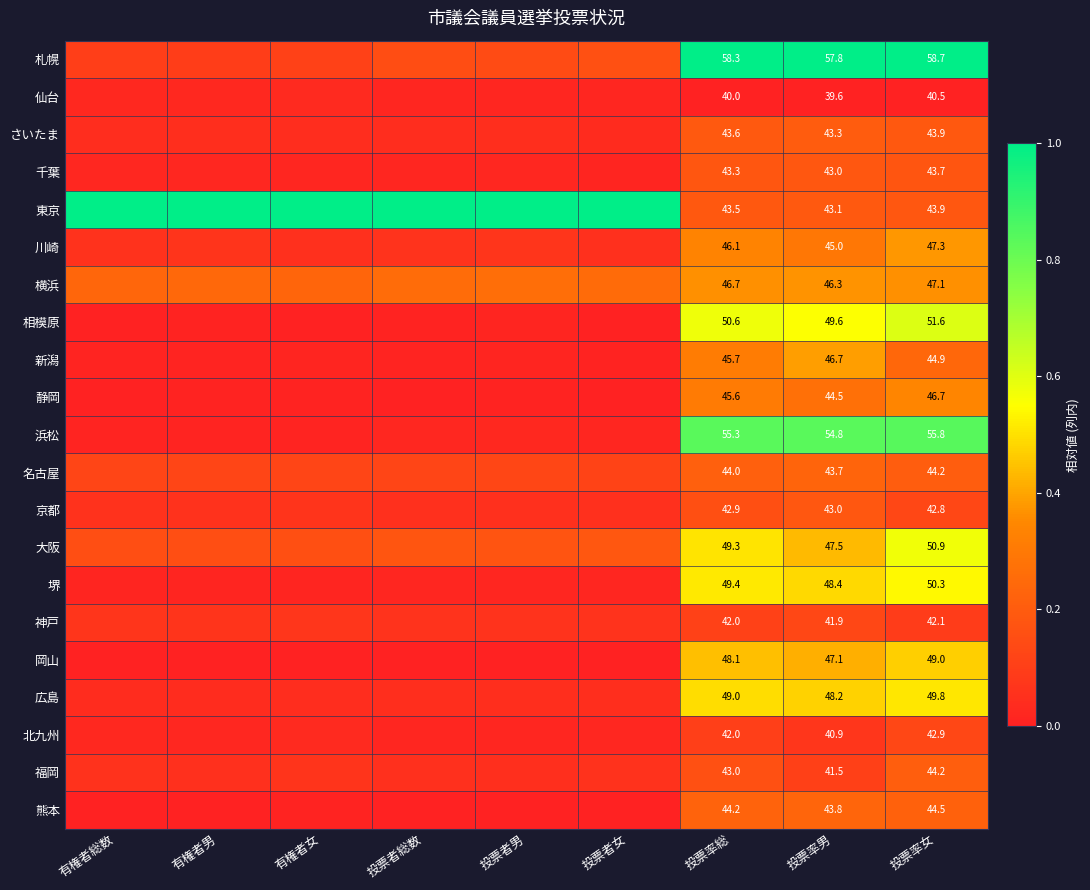

Between 投票率男 and 投票者総数, which is larger?

投票率男